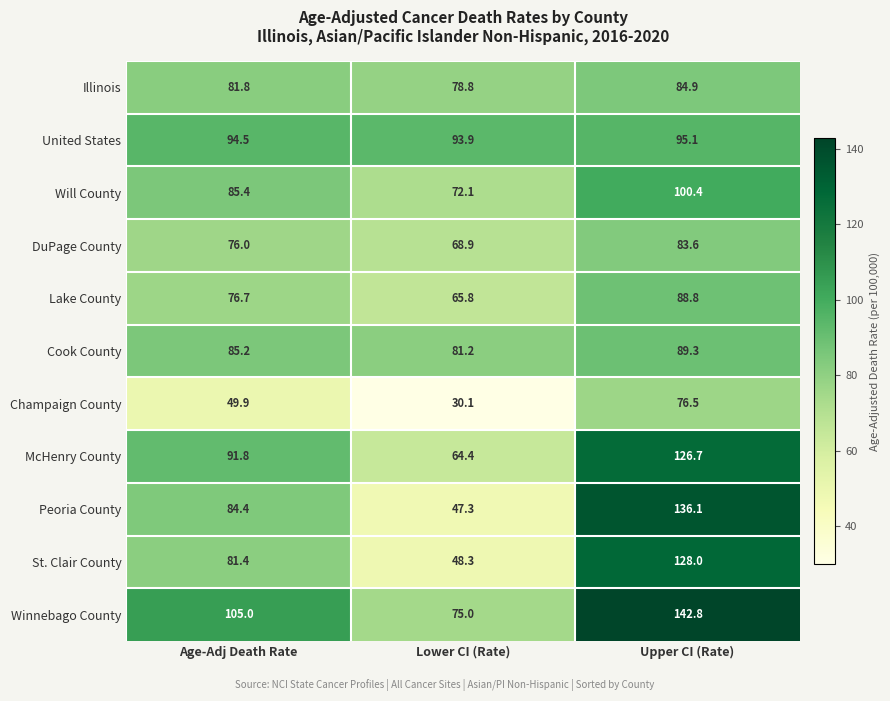

At which category is the sum across all series the highest?

Upper CI (Rate)